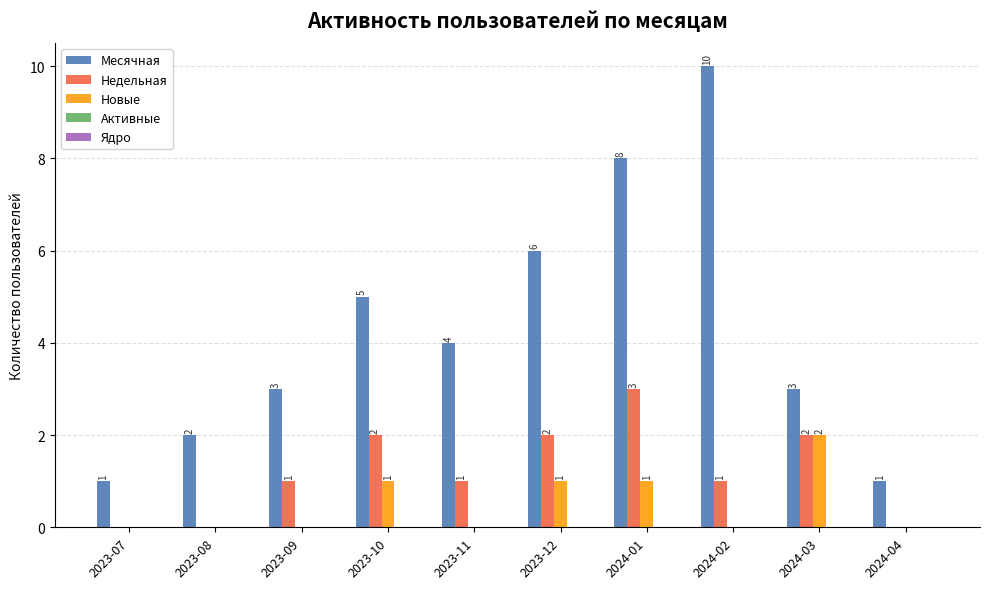

At which category is the sum across all series the highest?

2024-01